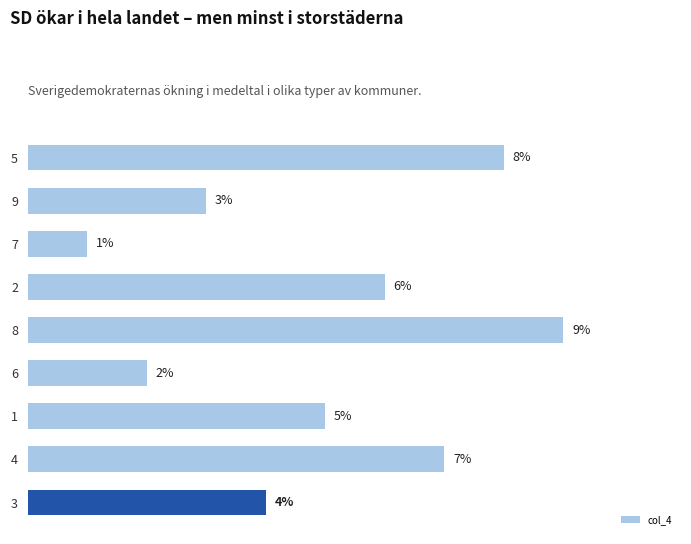

List the labels in order of value, largest first.

8, 5, 4, 2, 1, 3, 9, 6, 7